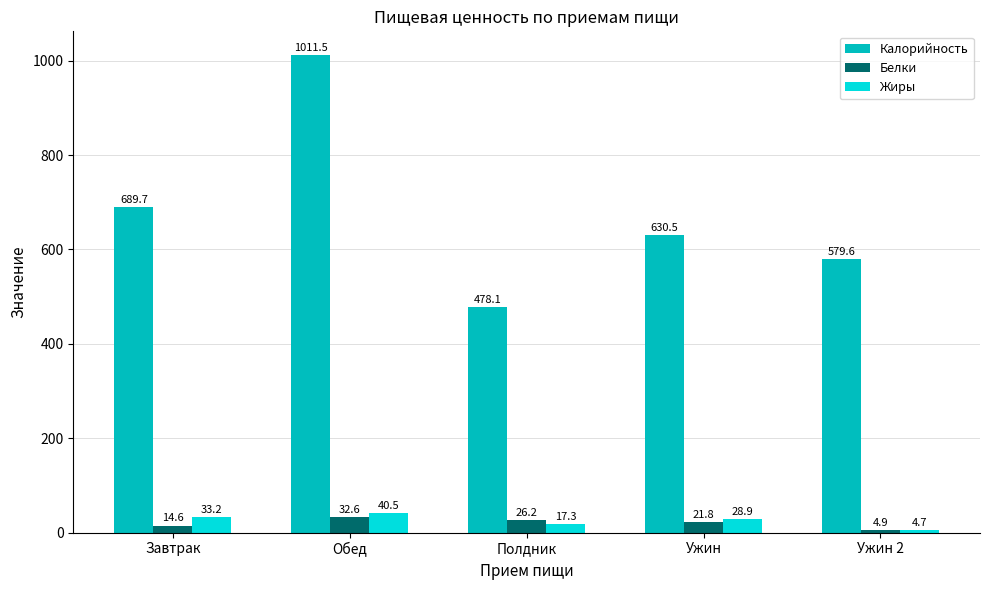

Which series has the largest total across all categories?

Калорийность